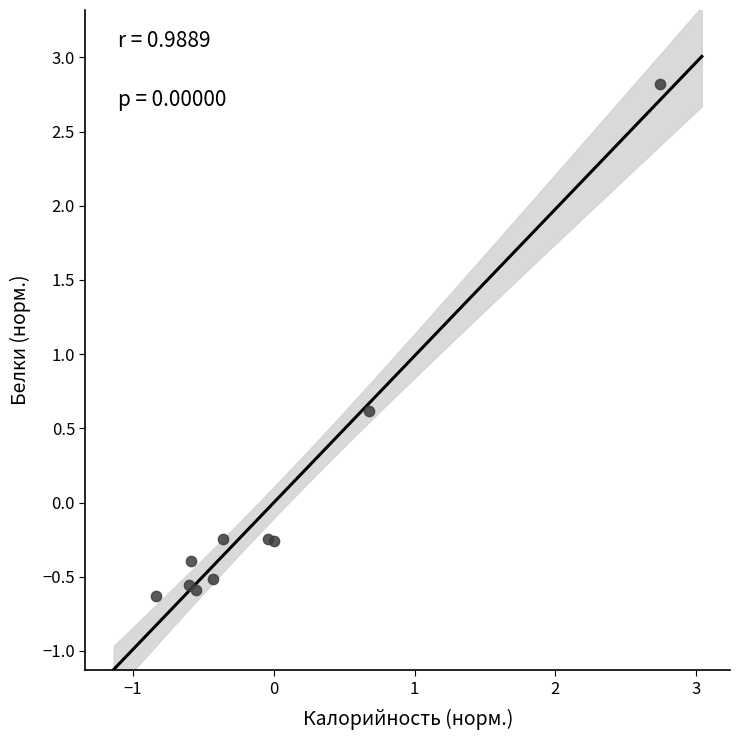

What Y value in the scatter plot is closest to 1?

0.6